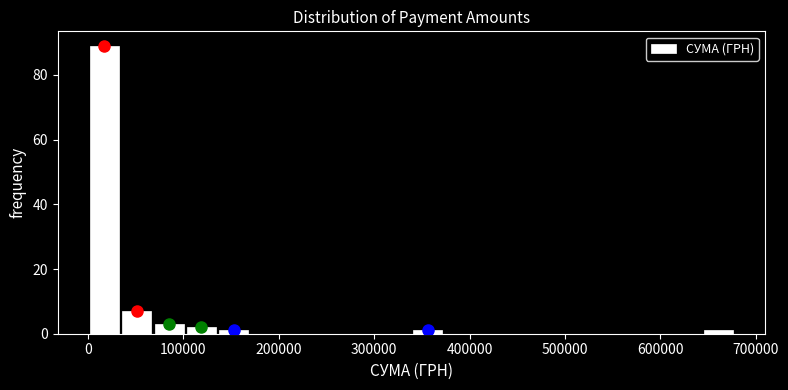

Around what value on the x-axis is the tallest bar? Give the approximate position of its centre, as read against the axis.

20000